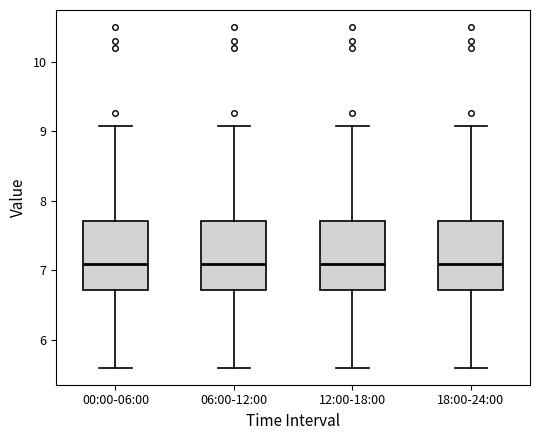

Reading left to right, transcribe this box plot: for each box, give where its median line is, the range the box spans, and where its two whiskers end, as read against the y-axis. The values are not printed on the chart, so give them approximately, as read against the axis.

00:00-06:00: median 7.1, box 6.7 to 7.7, whiskers 5.6 to 9.1
06:00-12:00: median 7.1, box 6.7 to 7.7, whiskers 5.6 to 9.1
12:00-18:00: median 7.1, box 6.7 to 7.7, whiskers 5.6 to 9.1
18:00-24:00: median 7.1, box 6.7 to 7.7, whiskers 5.6 to 9.1